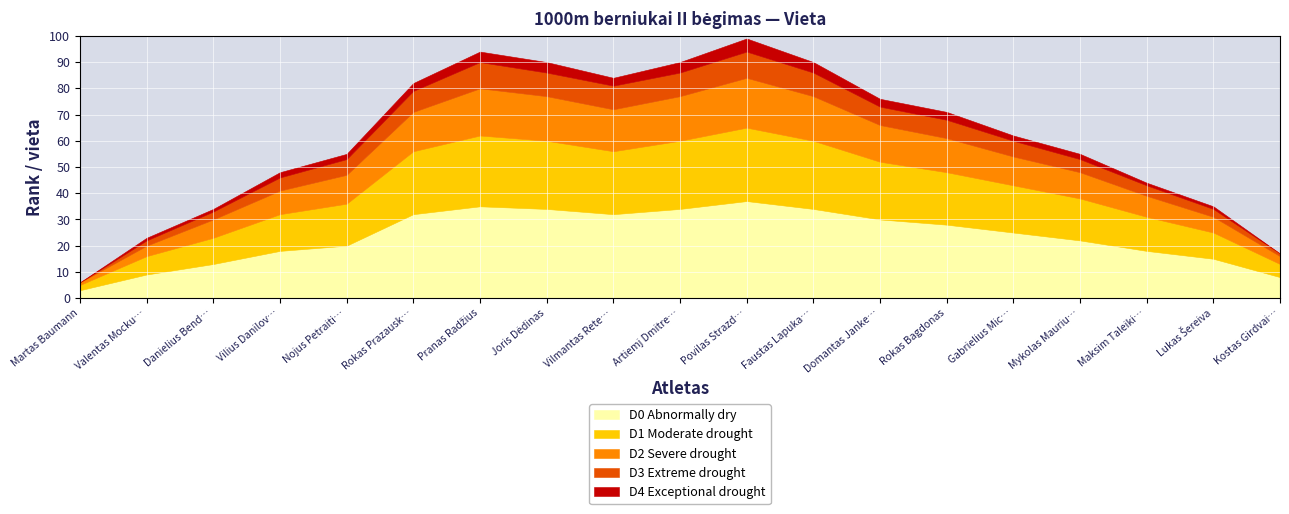

What is the difference between the maximum and minimum values in the D0 Abnormally dry series?

34